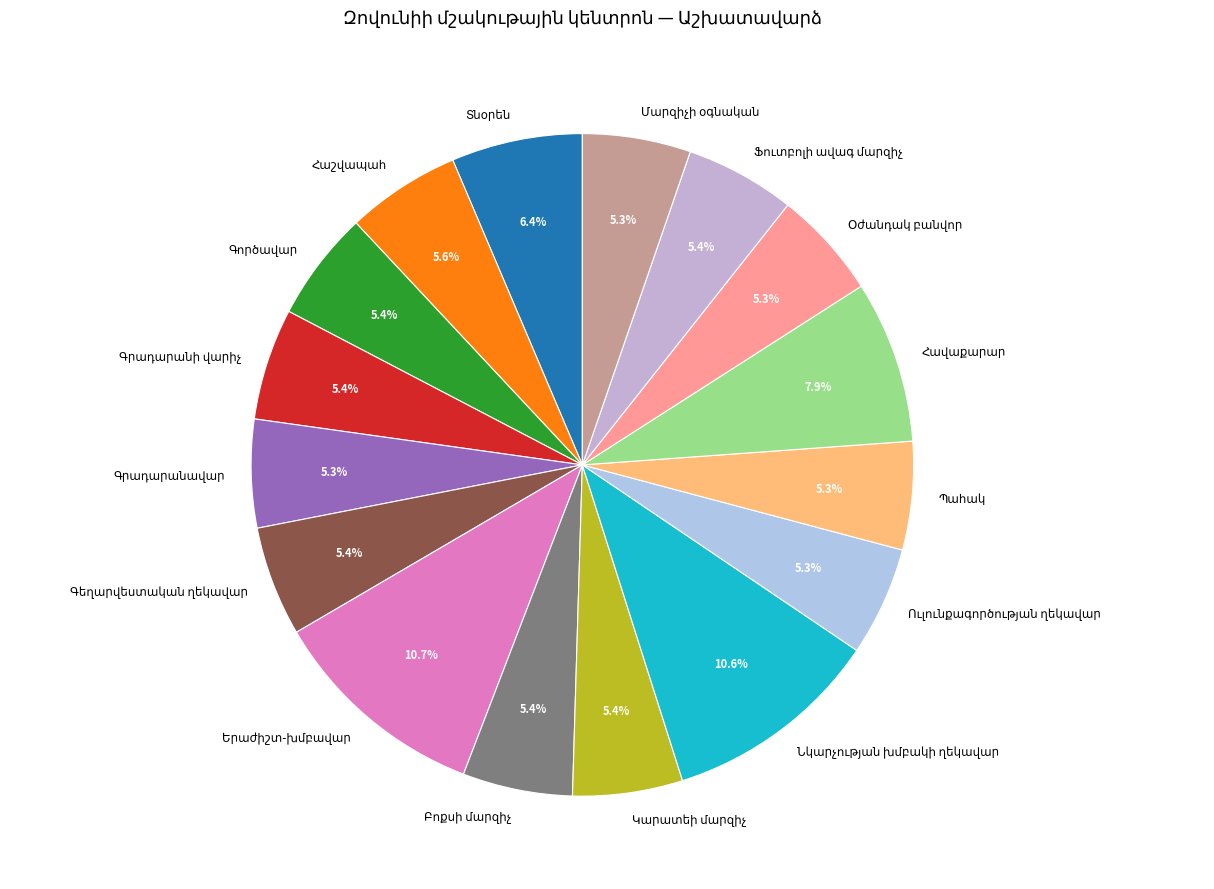

Is there a majority slice in this chart?

No